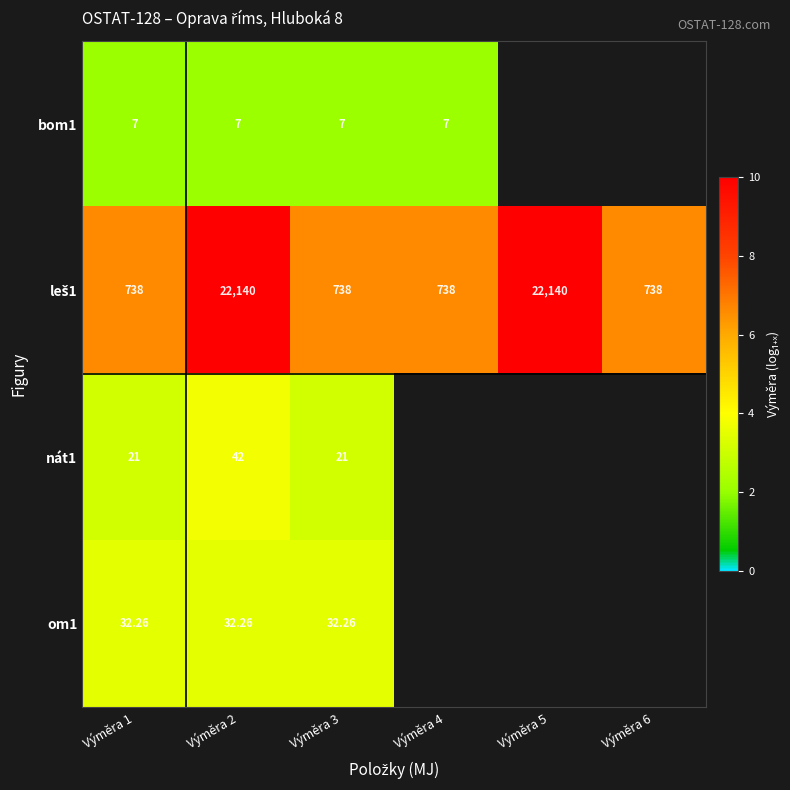

At how many categories does at least one series exceed 5?

6